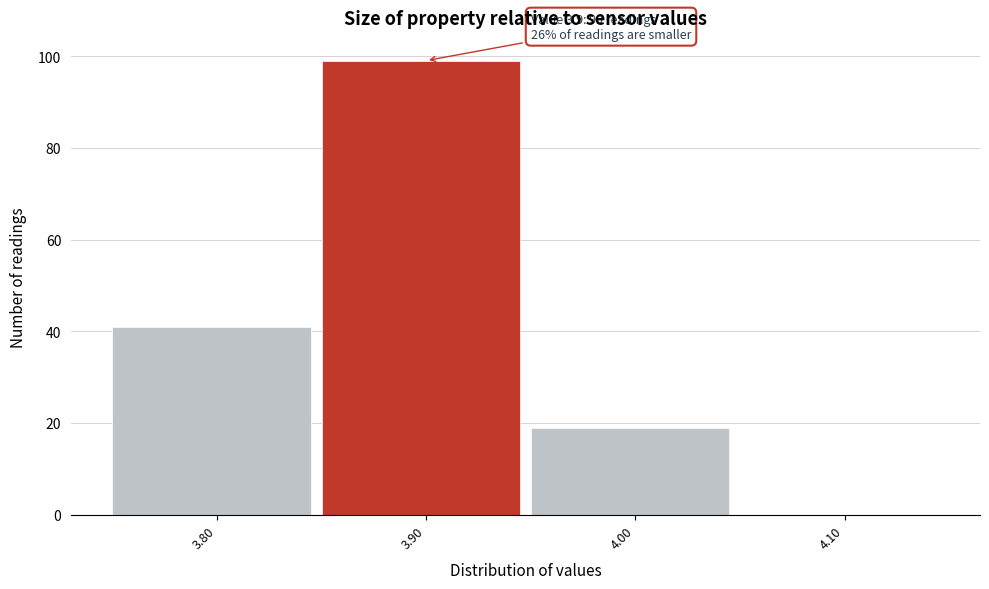

Over which range of the x-axis is the bar tallest?

3.85 to 3.95